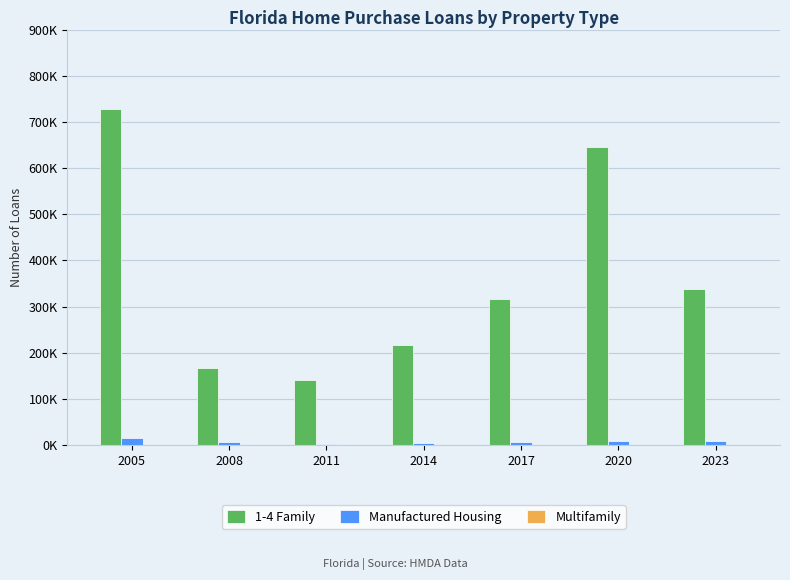

Are the bars grouped side by side (vs. stacked)?

Yes